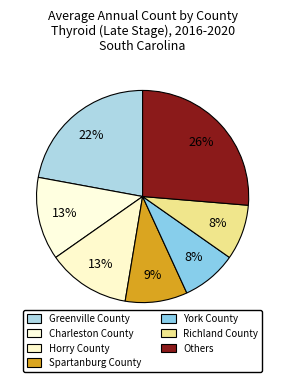

How many segments does this pie chart have?

7